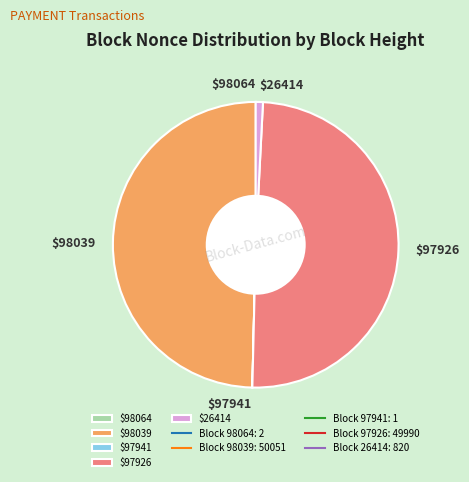

Does $97926 account for over 50% of the chart?

No